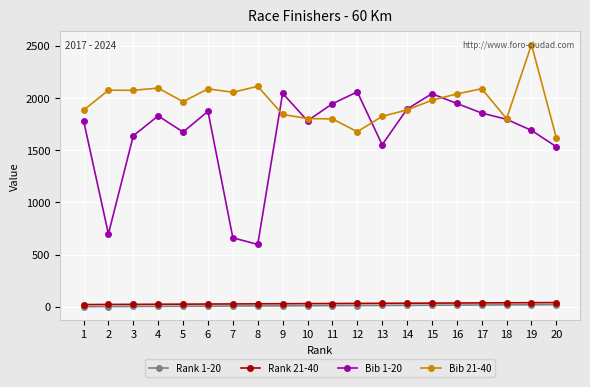

How many distinct data groups are displayed?

4